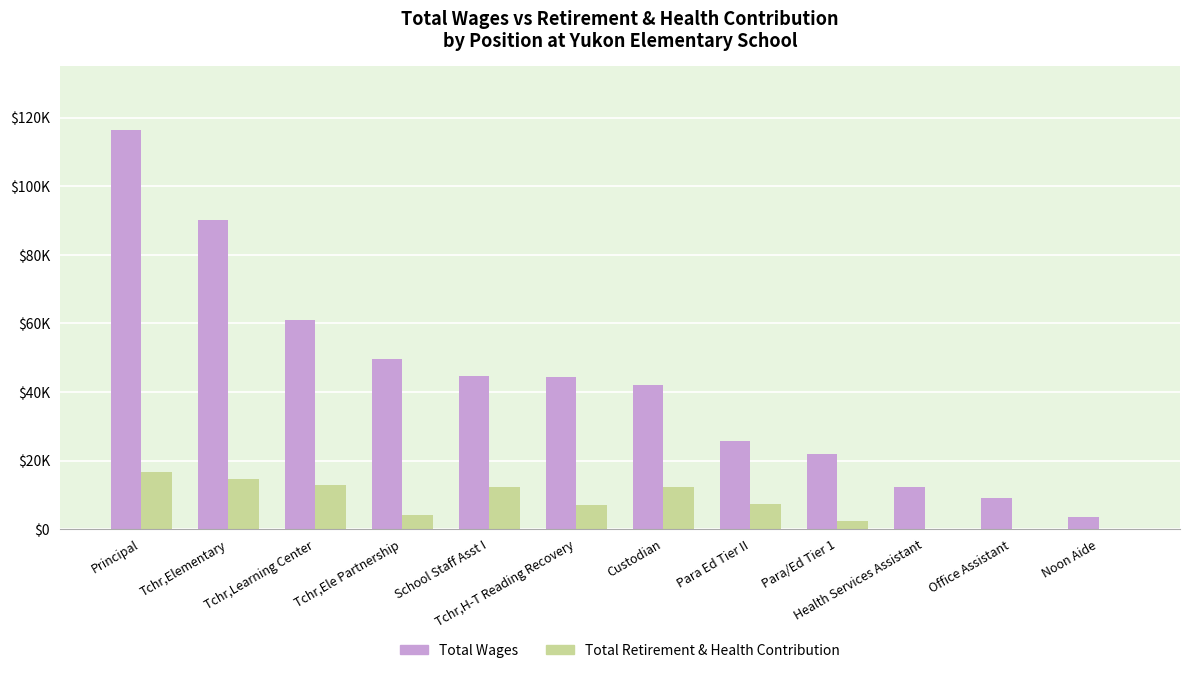

What is the label of the 11th bar from the right?

Tchr,Elementary